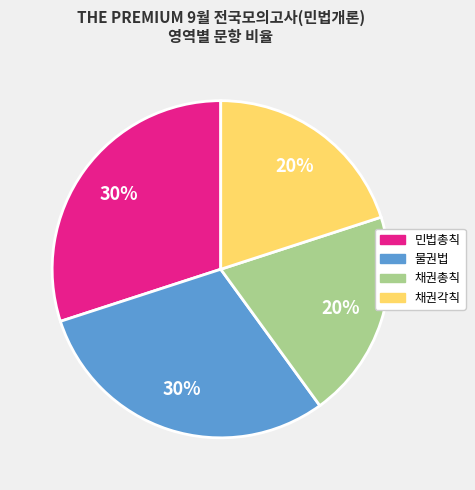

Count the number of slices in the pie.

4